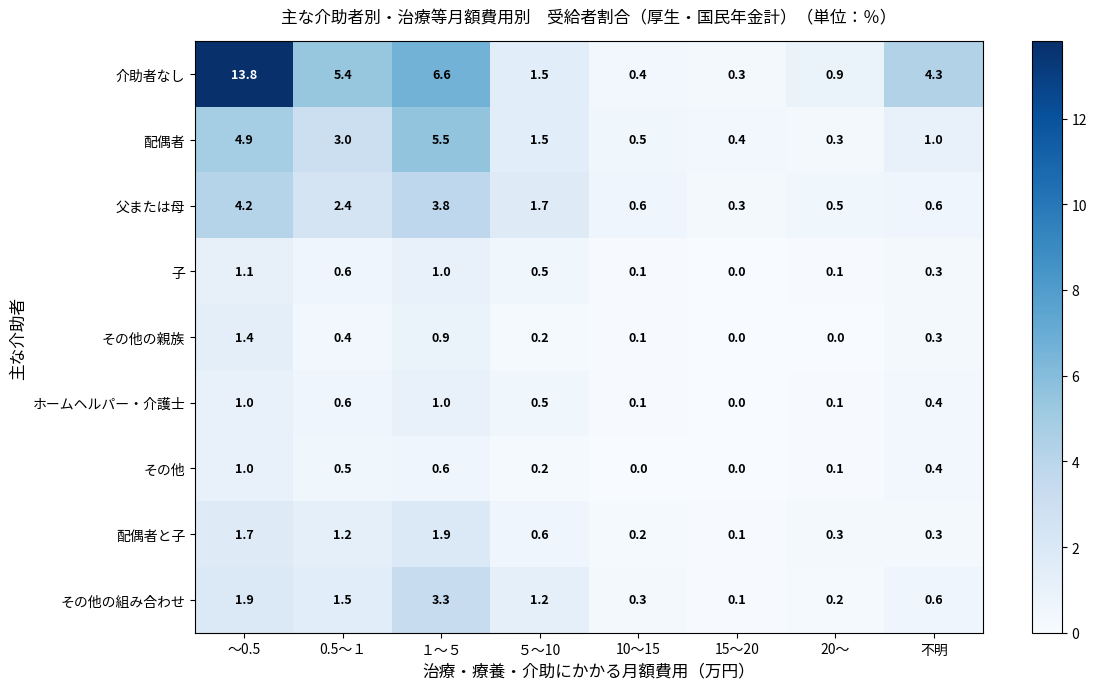

The value of その他の親族 at ～0.5 is 1.4. True or false?

True